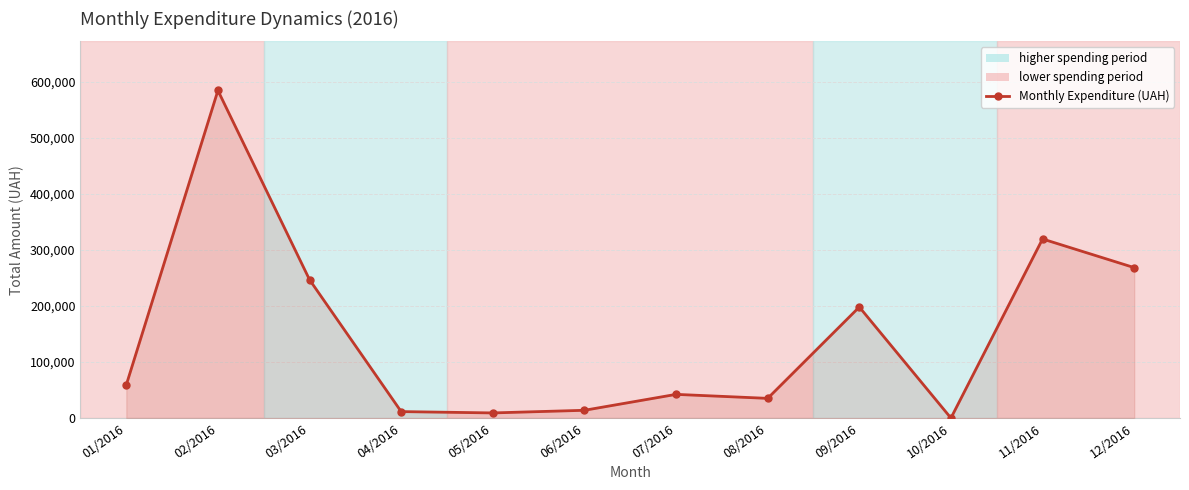

What is the label of the 5th point from the left?

05/2016